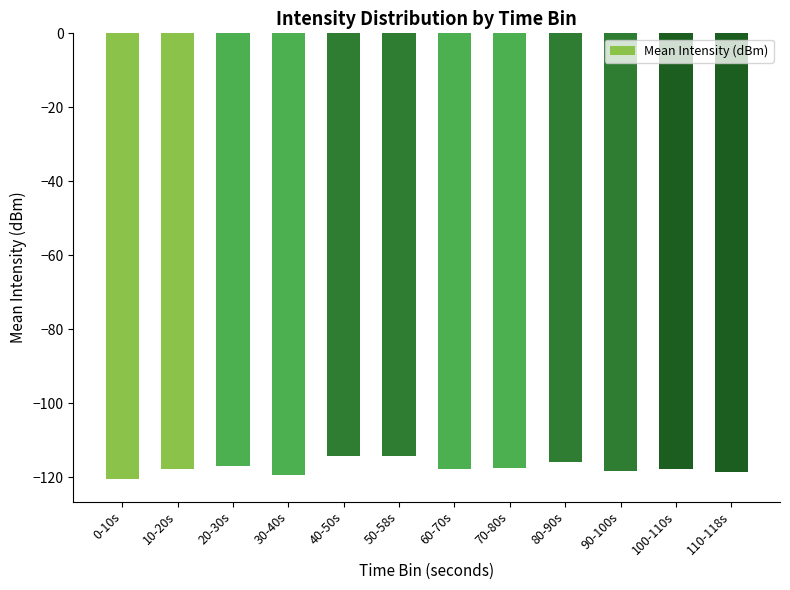

The value at 0-10s is -193.4. True or false?

False